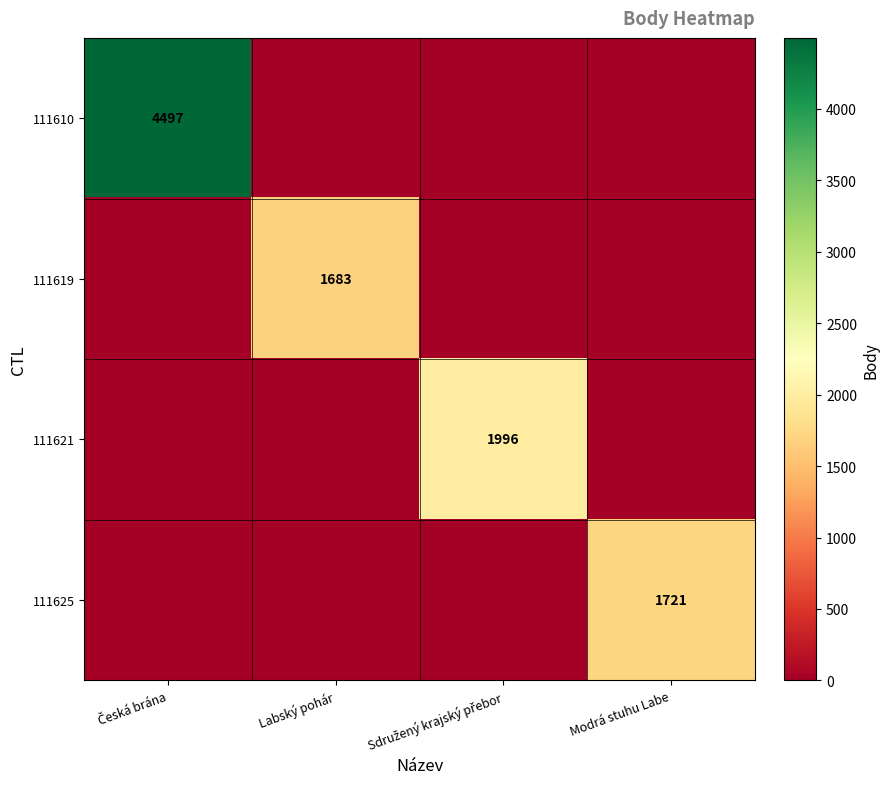

At which category is the sum across all series the highest?

Česká brána